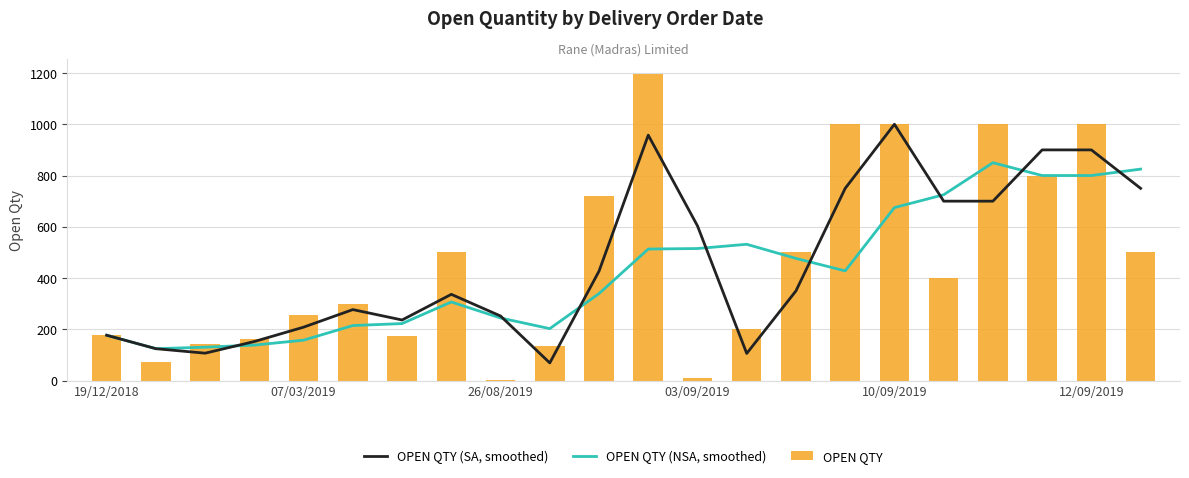

What is the difference between the maximum and minimum values in the OPEN QTY series?

1191